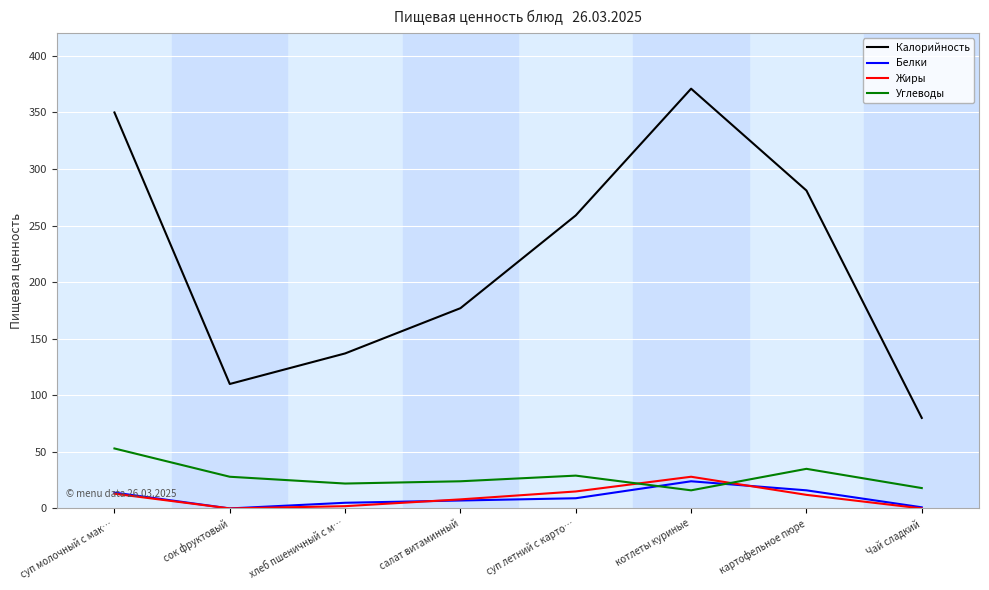

The Калорийность series shows 60 at сок фруктовый. True or false?

False